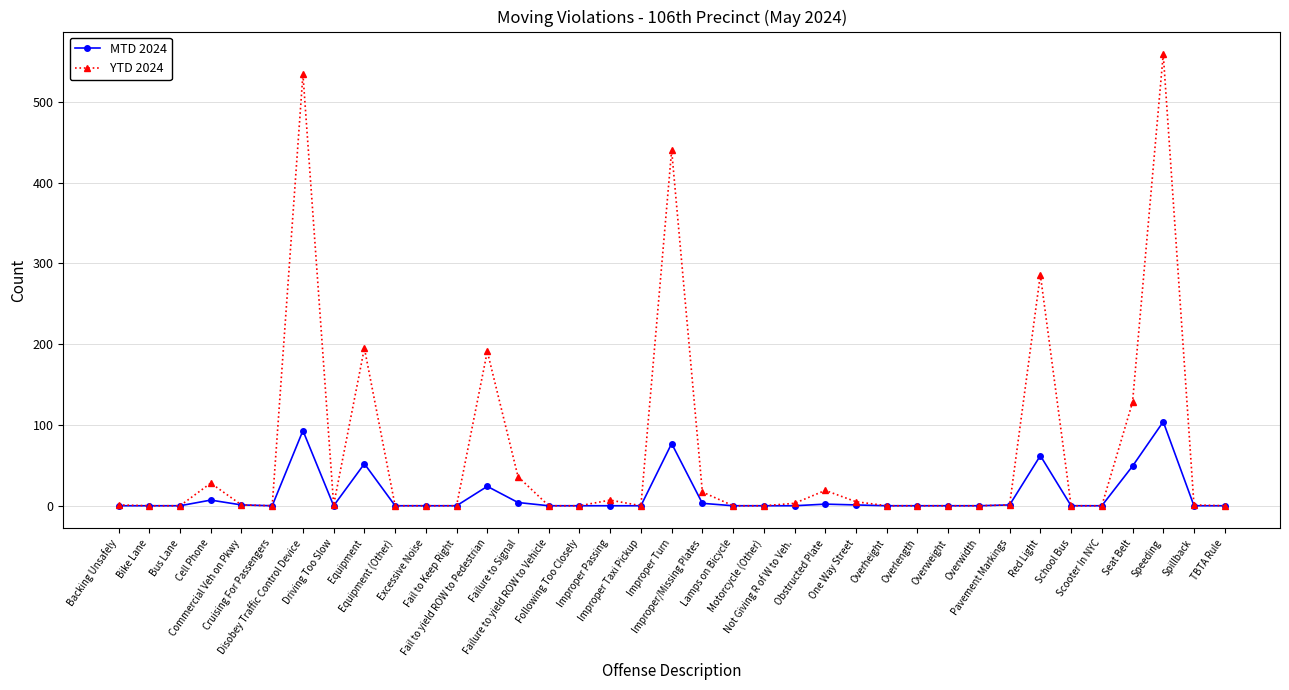

Which series has the widest spread of values?

YTD 2024